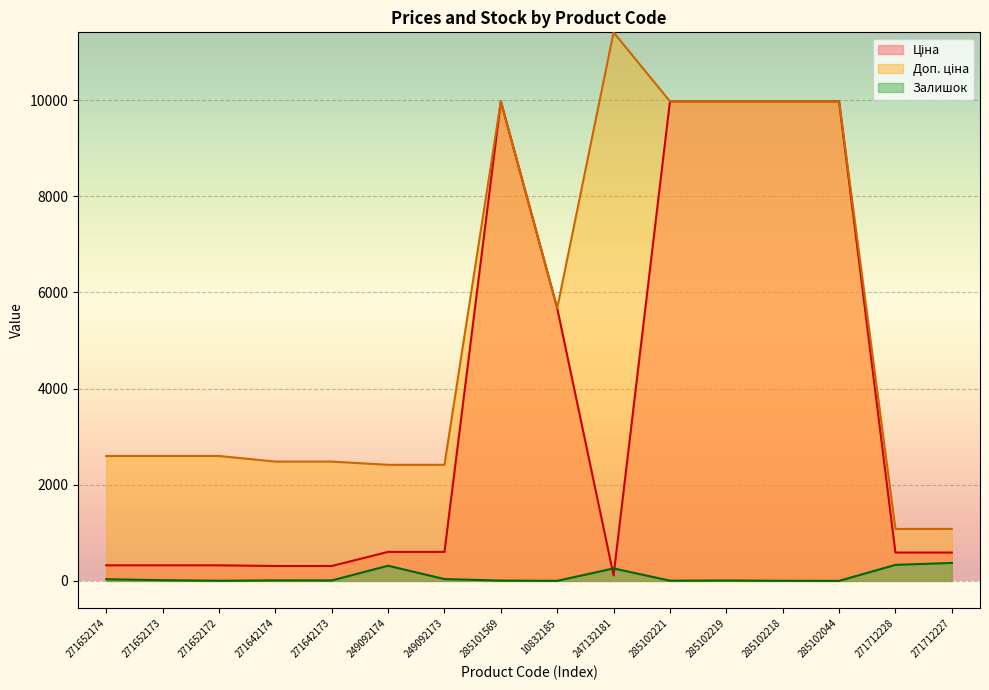

Rank the series at 249092174 from lowest to highest value.

Залишок, Ціна, Доп. ціна